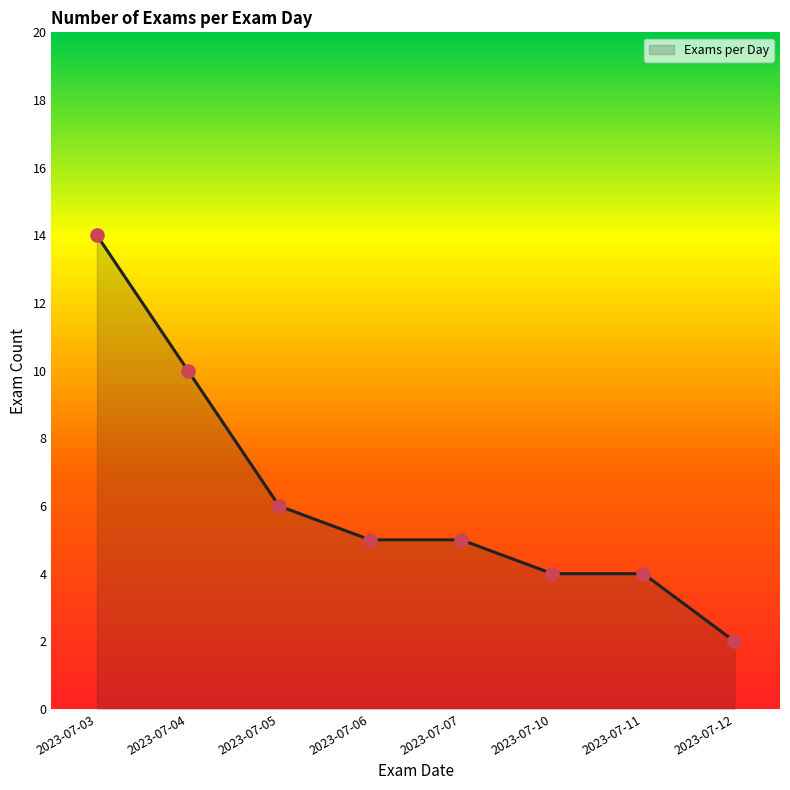

What is the change in value from 2023-07-03 to 2023-07-12?

-12